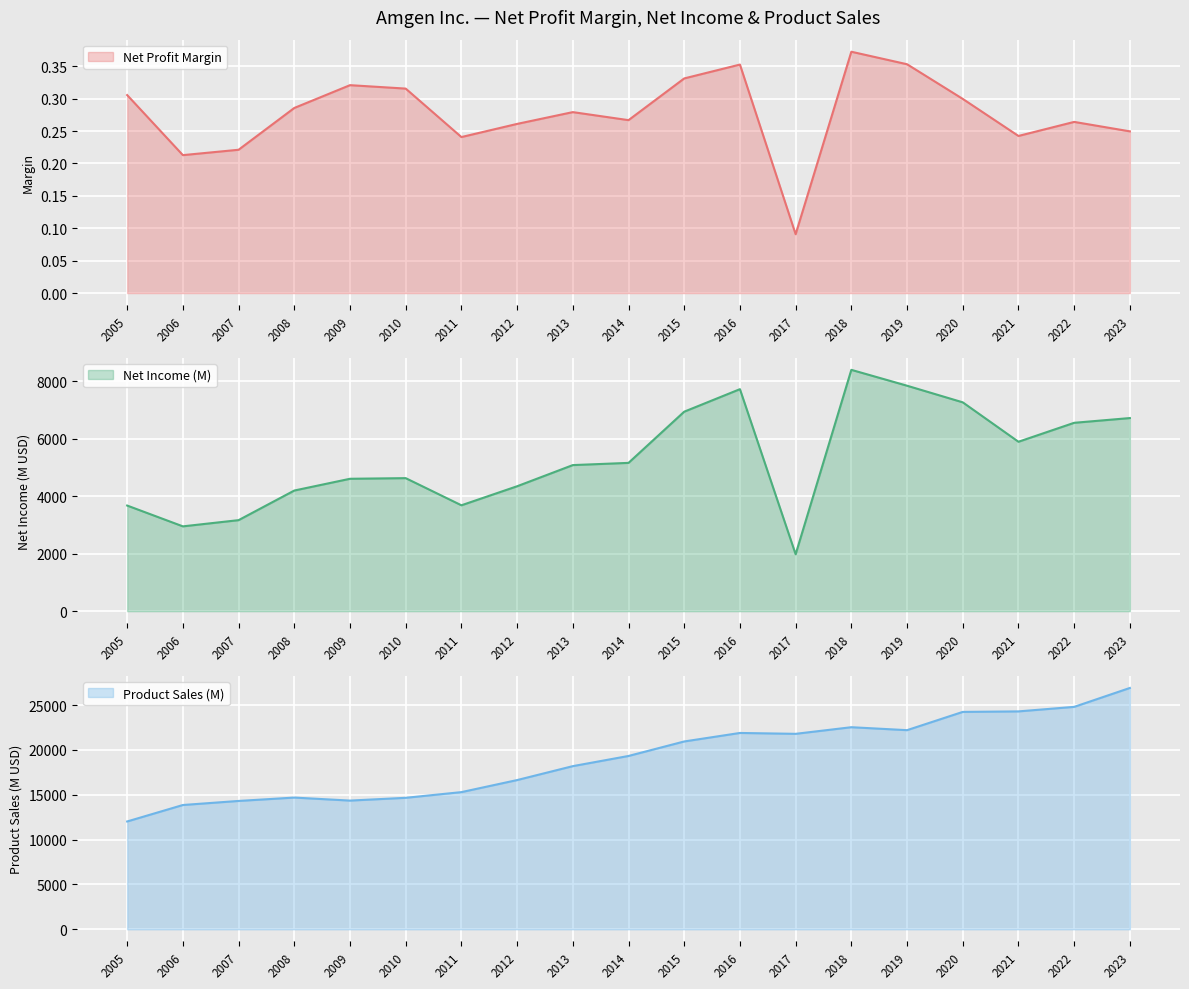

How many lines are shown in the chart?

3